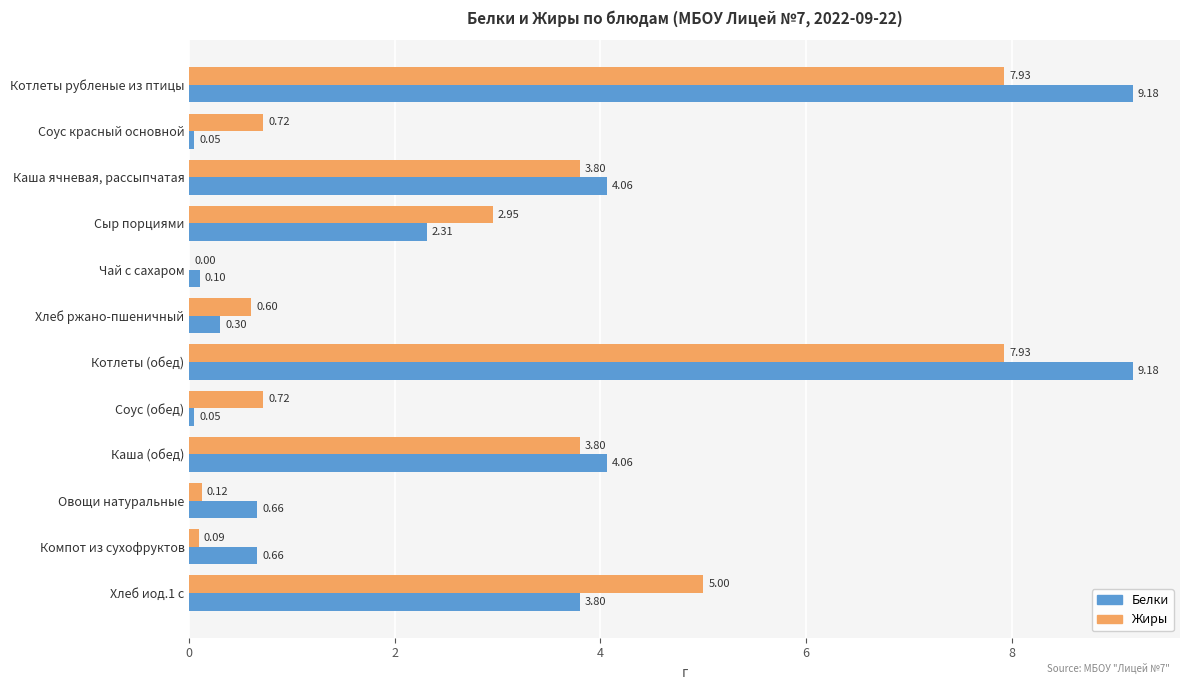

What is the sum of all Жиры values?

33.7